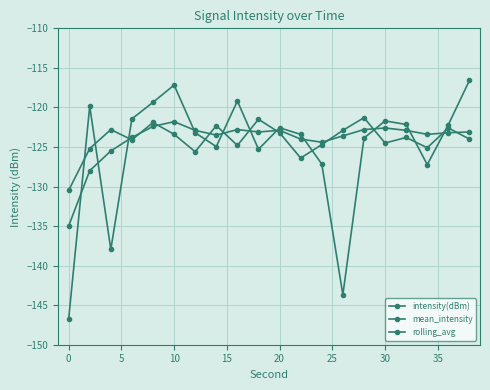

In intensity(dBm), how many points are higher than both neighbors (excluding endpoints)?

5